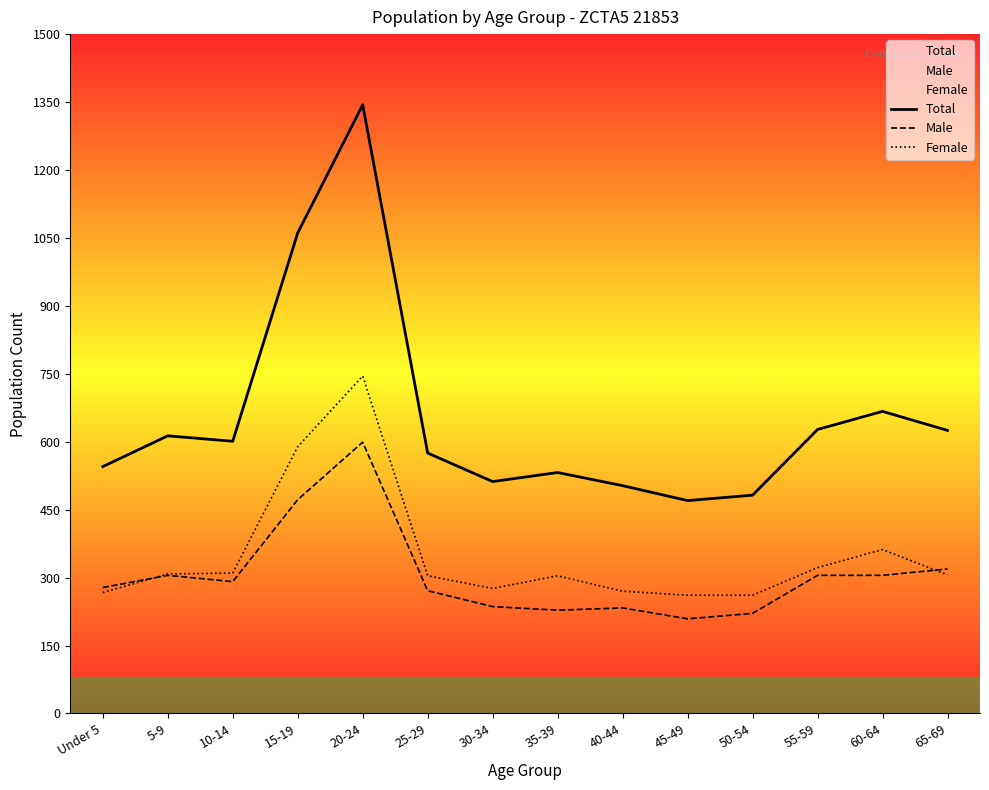

At which category does Male reach its first local valley?

10-14